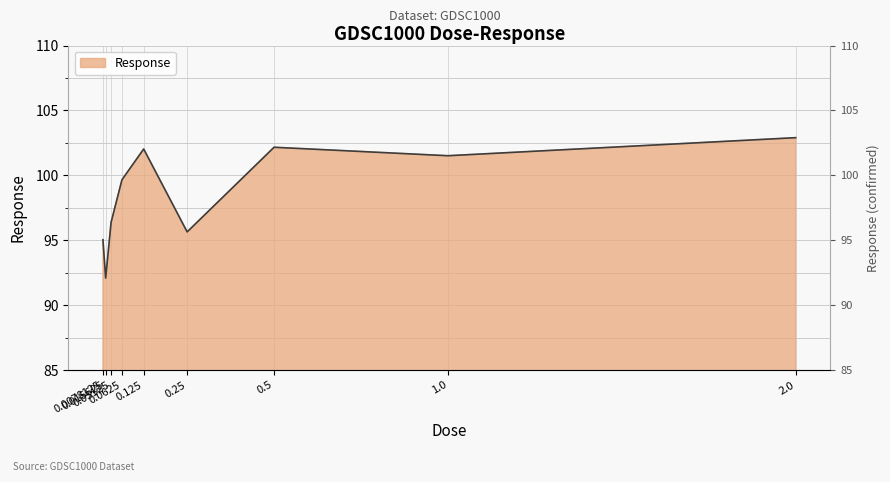

What is the label of the 4th point from the left?

0.0625